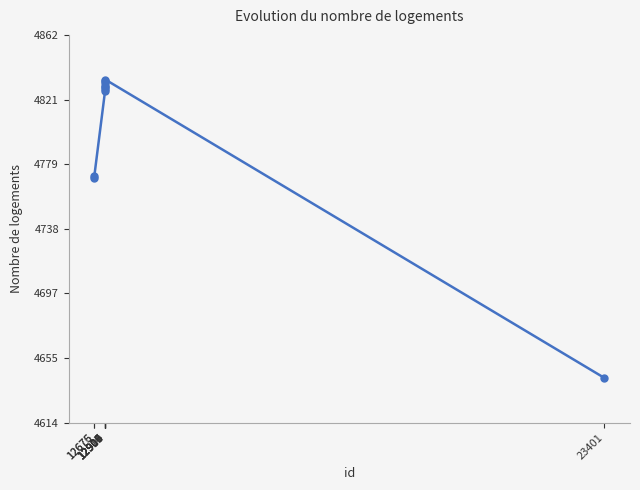

How many lines are shown in the chart?

1